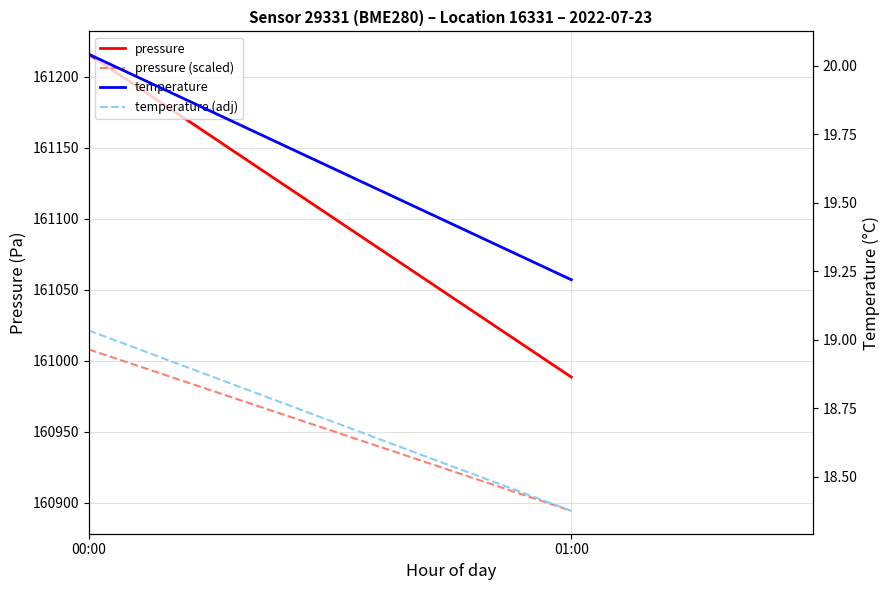

What position from the left is 00:00?

1